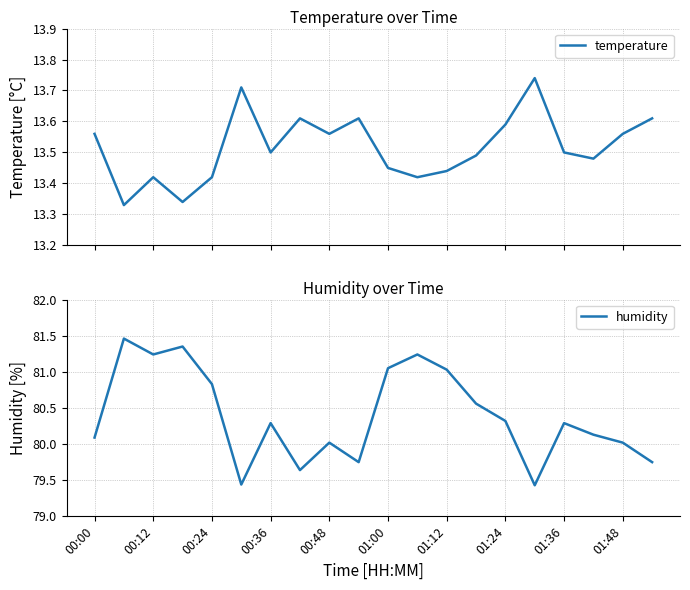

Is it true that humidity equals 120.2 at 00:36?

False